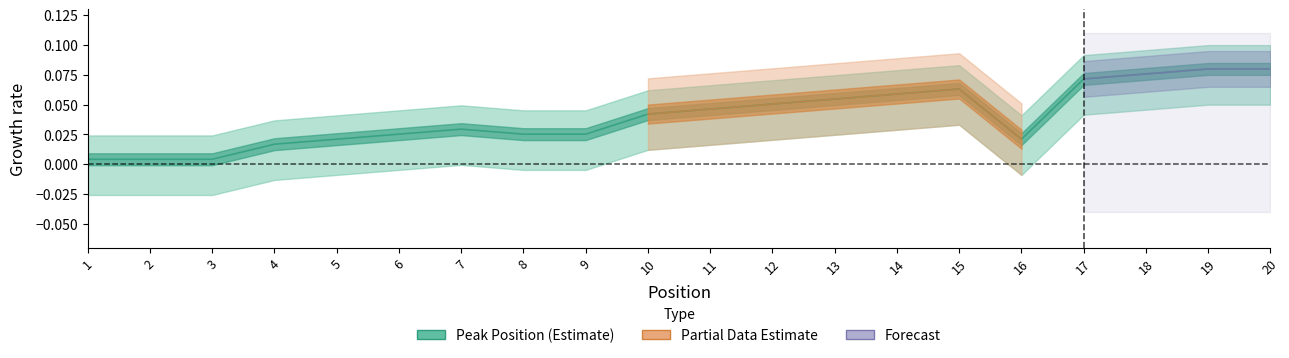

Reading left to right, list all the values displayed in this chart.

0.0	0.0	0.0	0.0	0.0	0.0	0.0	0.0	0.0	0.0	0.0	0.1	0.1	0.1	0.1	0.0	0.1	0.1	0.1	0.1